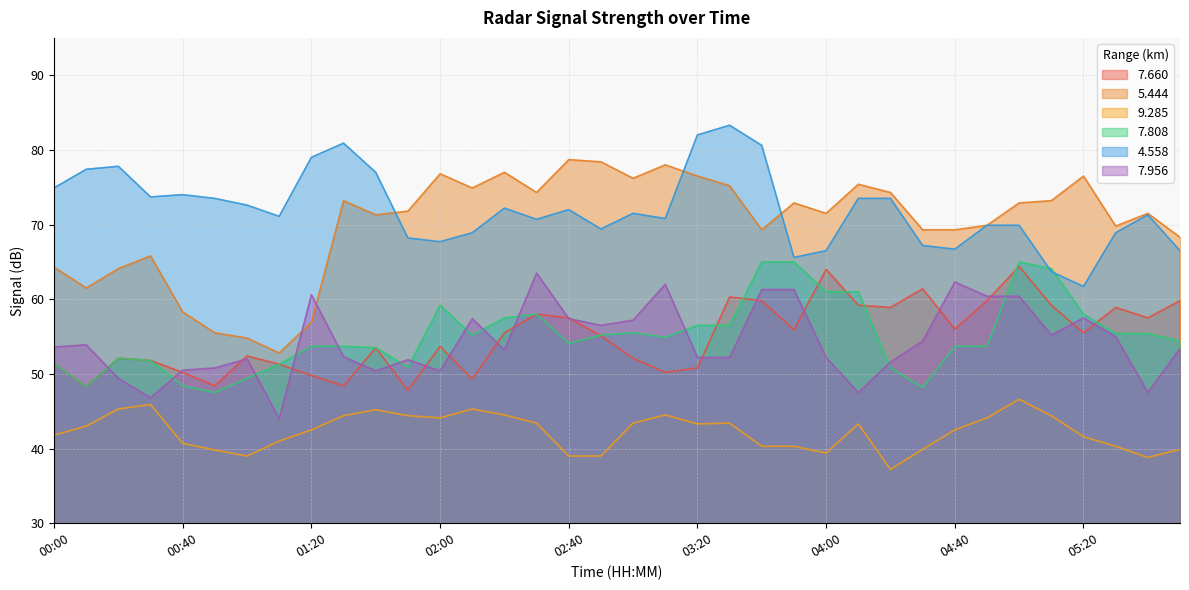

Where is   9.285 nearest to the value 41?

01:10